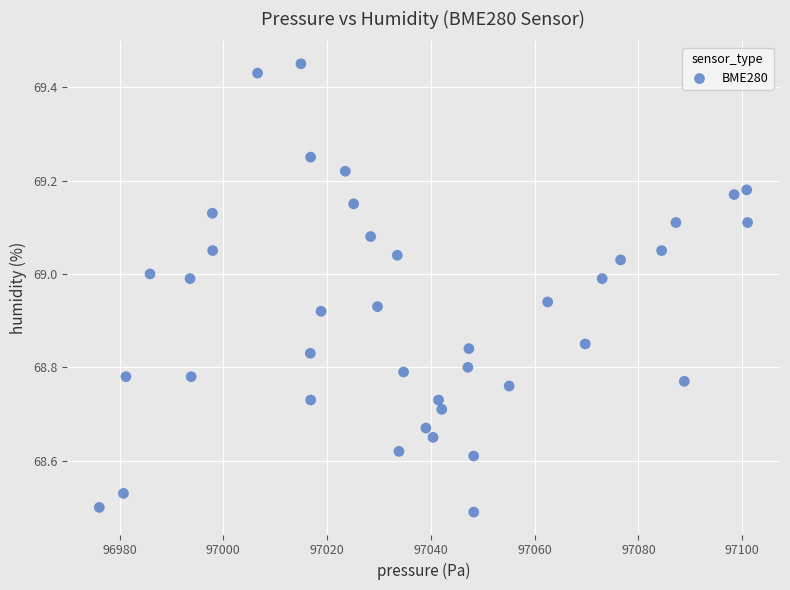

What is the range of Y values (max minus min)?

1.0